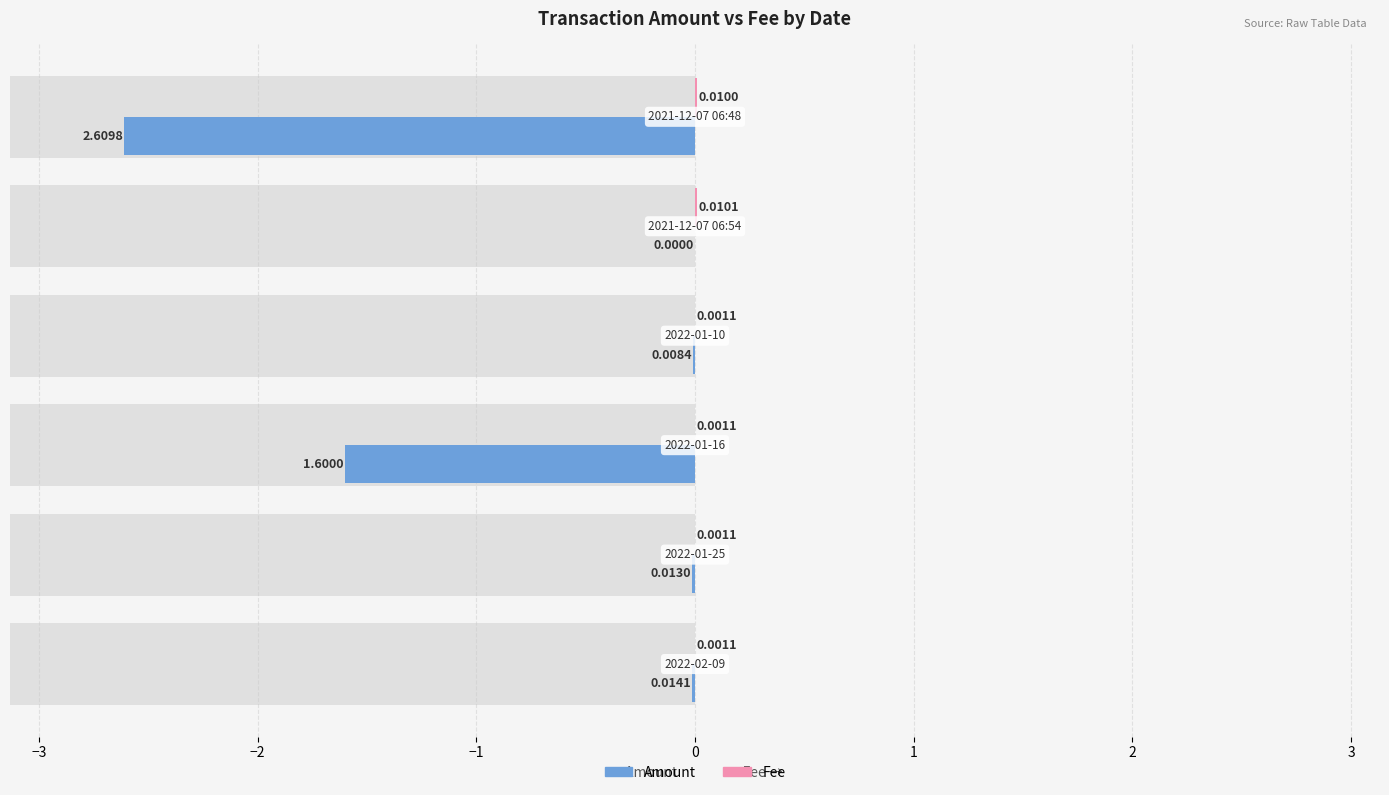

How many groups of bars are there?

6